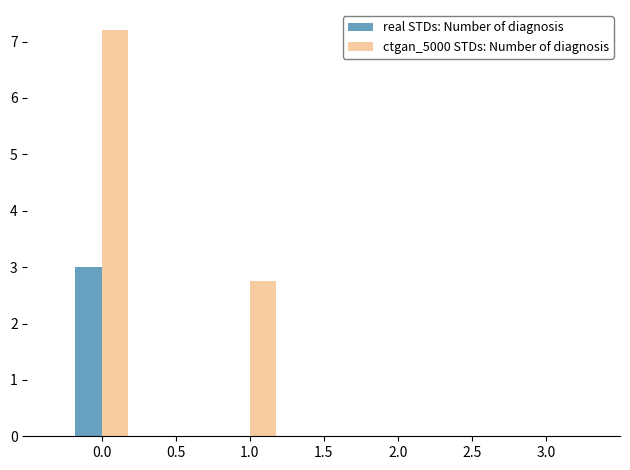

The value of real STDs: Number of diagnosis at 0.0 is 1.0. True or false?

False